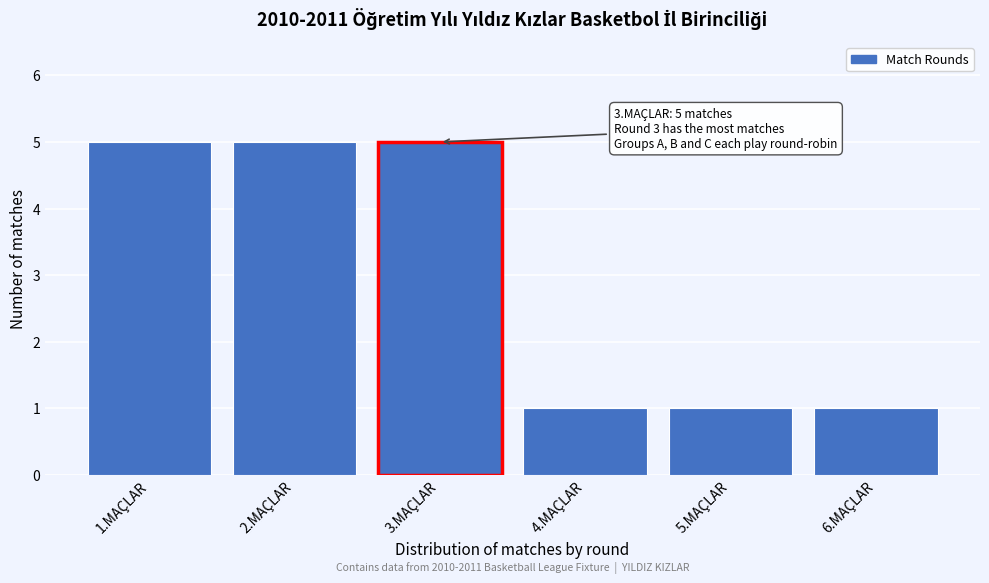

Reading left to right, extract all data points from this chart.

1.MAÇLAR=5	2.MAÇLAR=5	3.MAÇLAR=5	4.MAÇLAR=1	5.MAÇLAR=1	6.MAÇLAR=1